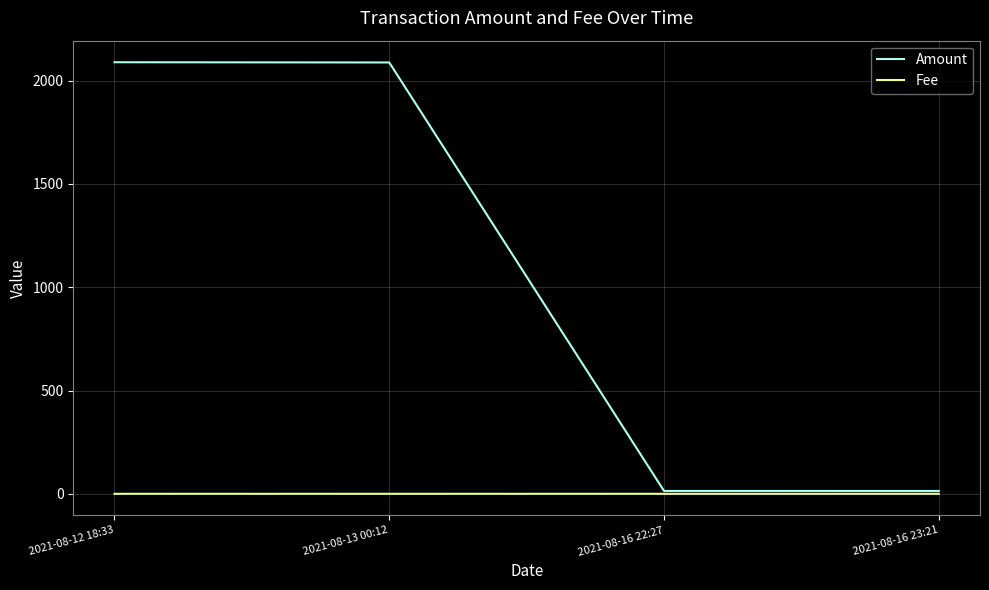

What is the difference between the maximum and minimum values in the Amount series?

2075.1